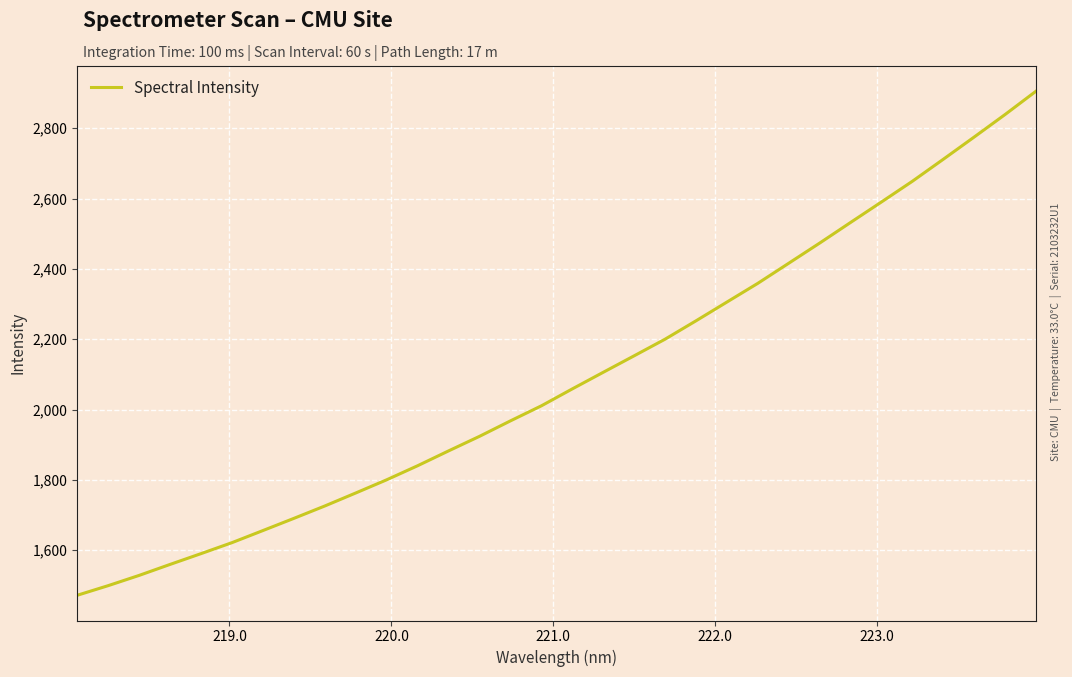

What is the difference between the maximum and minimum values?

1433.5